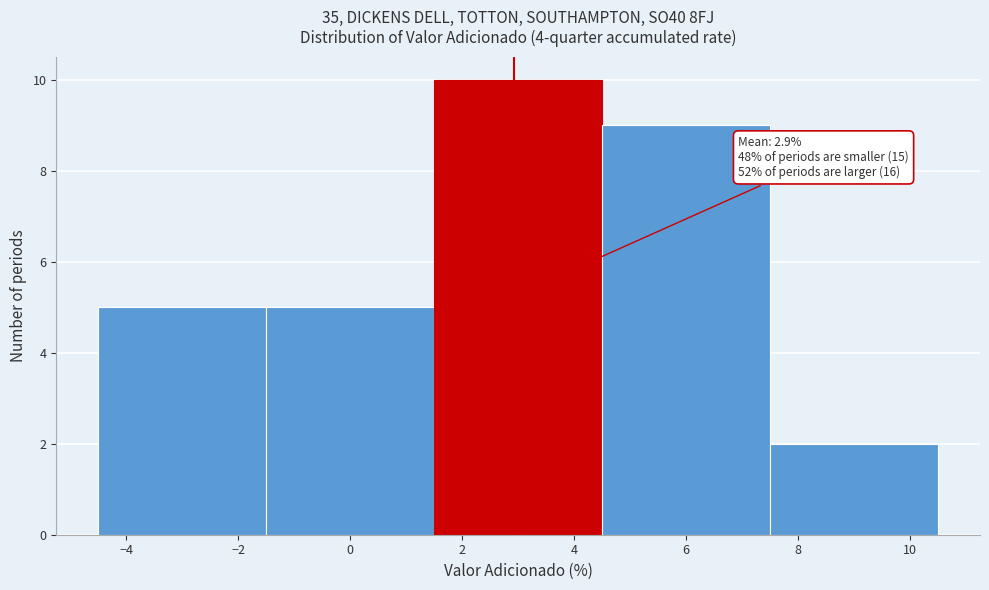

Over which range of the x-axis is the bar tallest?

1.5 to 4.5